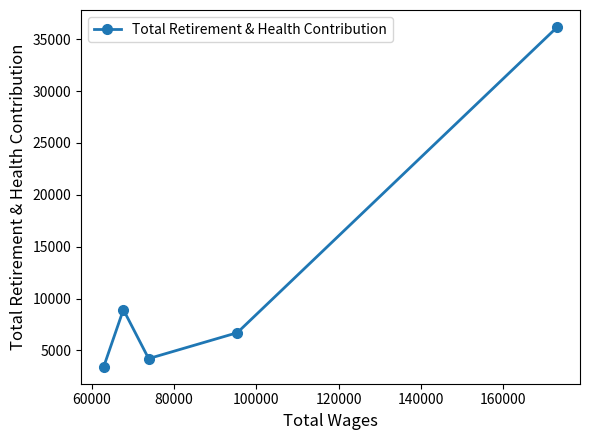

What is the value of the 4th point from the left?

6703